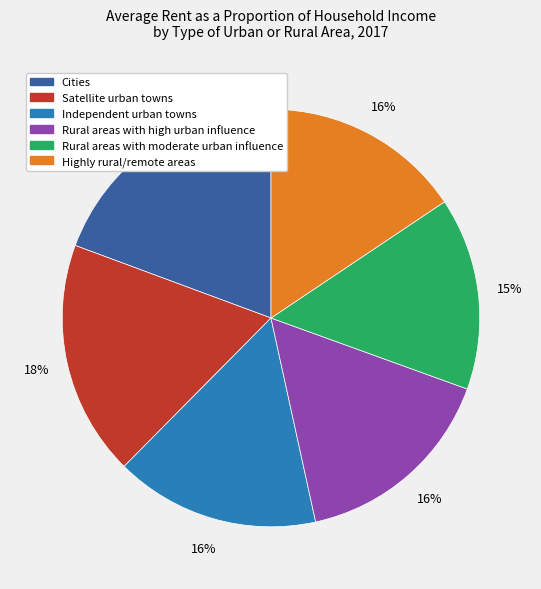

Between Independent urban towns and Cities, which is larger?

Cities